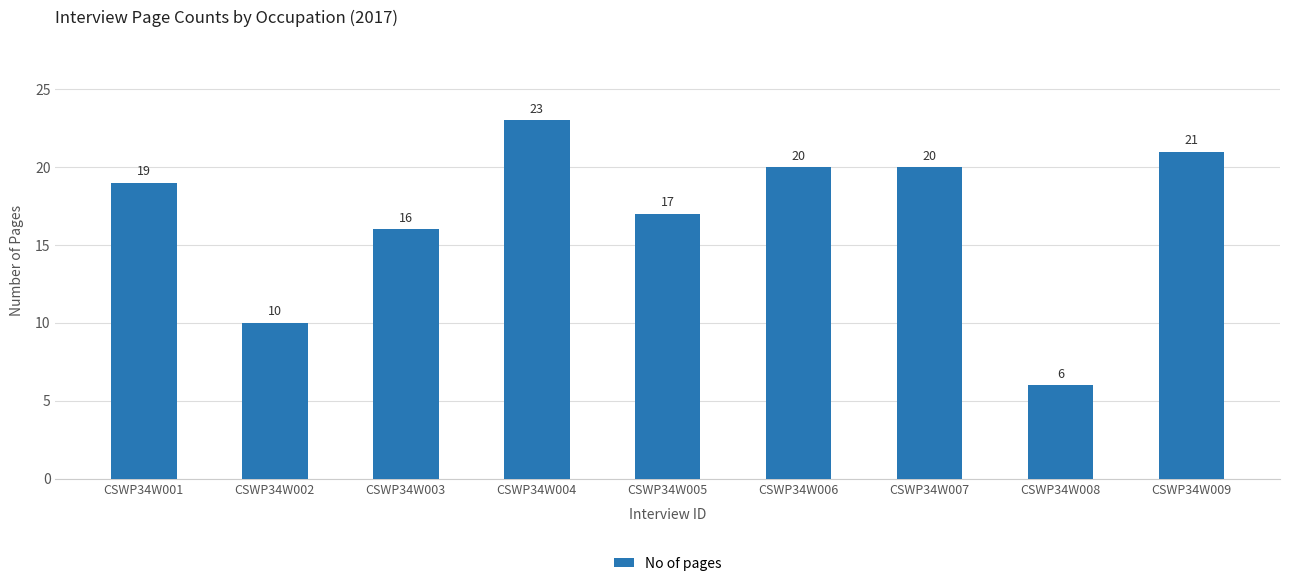

True or false: the data shows 8 at CSWP34W008.

False